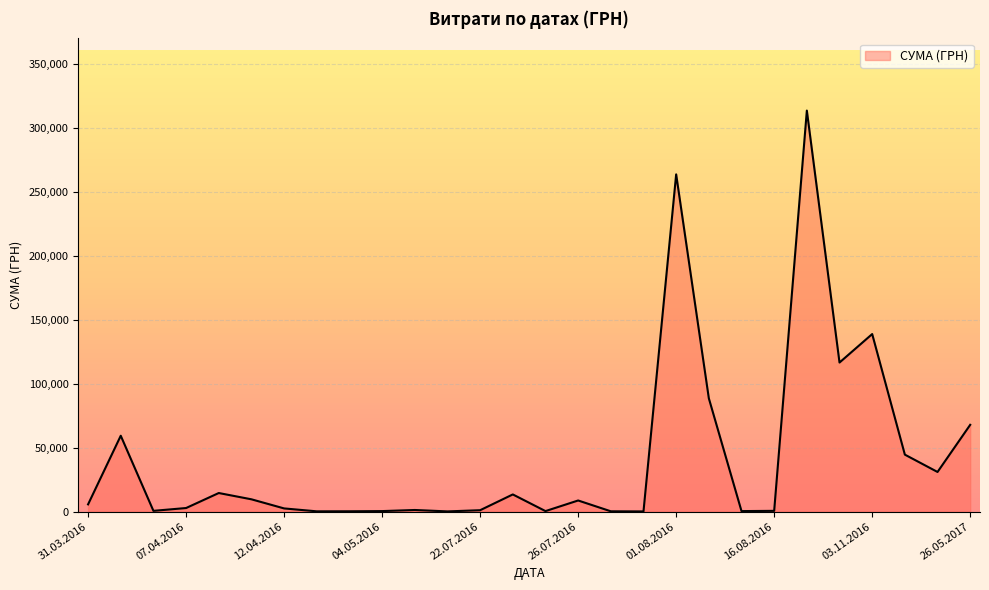

How many lines are shown in the chart?

1